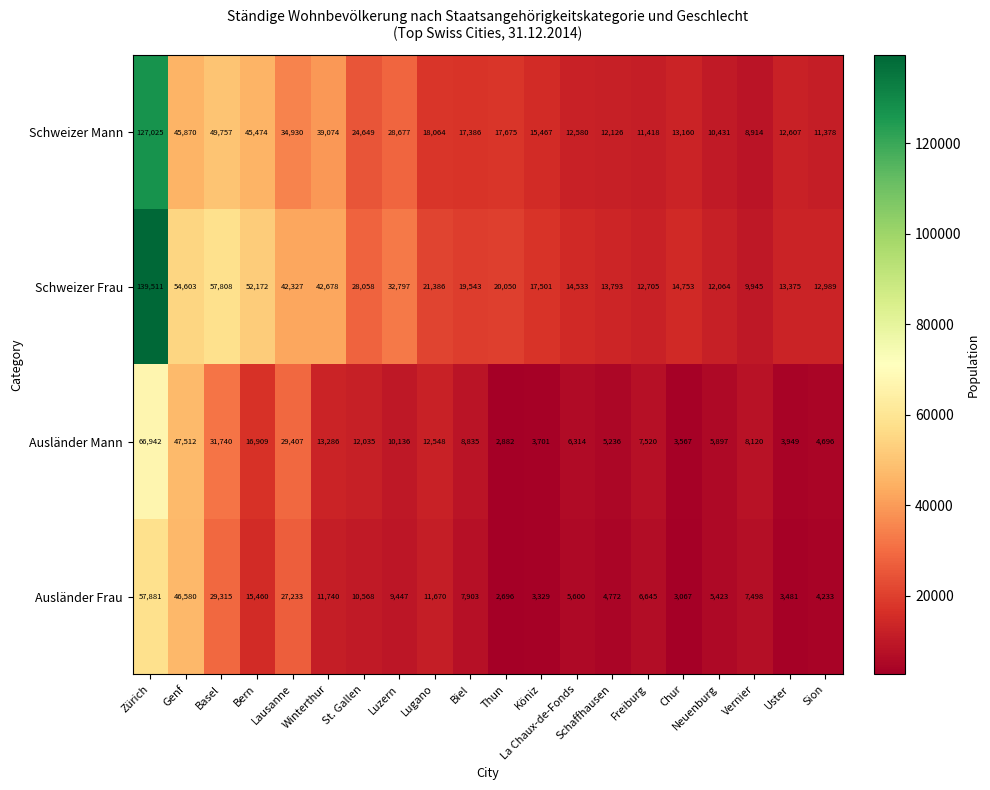

The value of Ausländer Frau at Vernier is 7498. True or false?

True